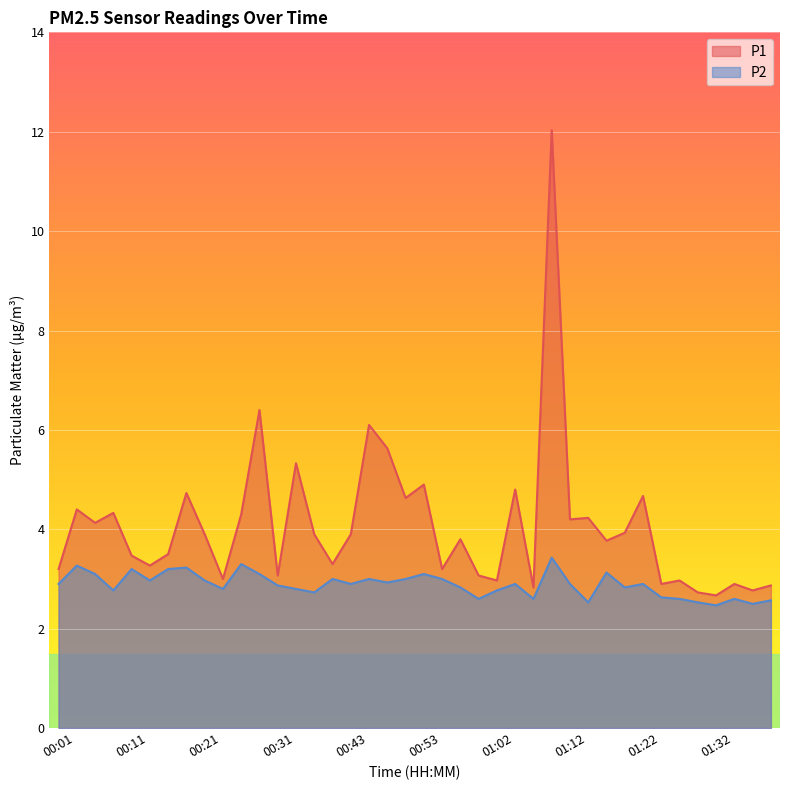

At which label does P1 first exceed 3?

00:01